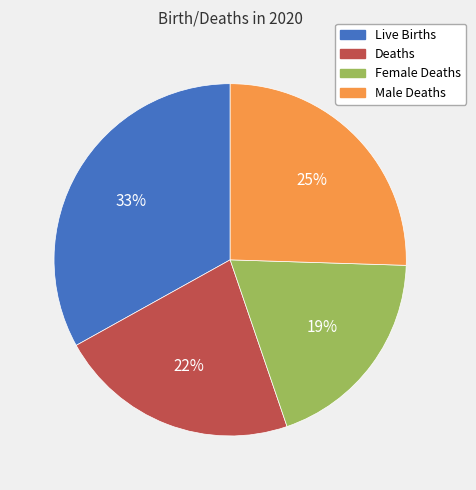

The Live Births slice represents 33% of the pie. True or false?

True